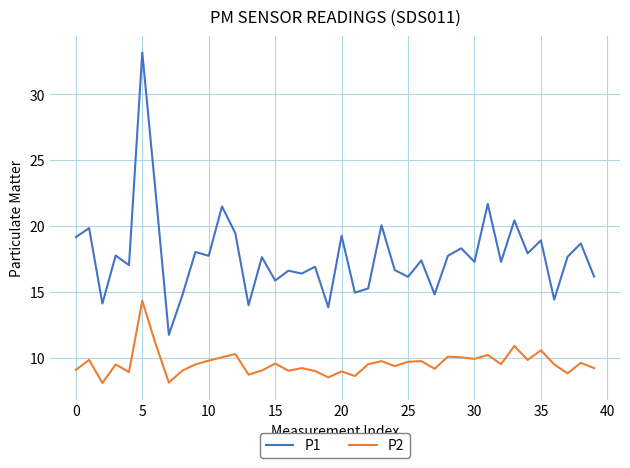

True or false: P2 and P1 intersect in this chart.

False